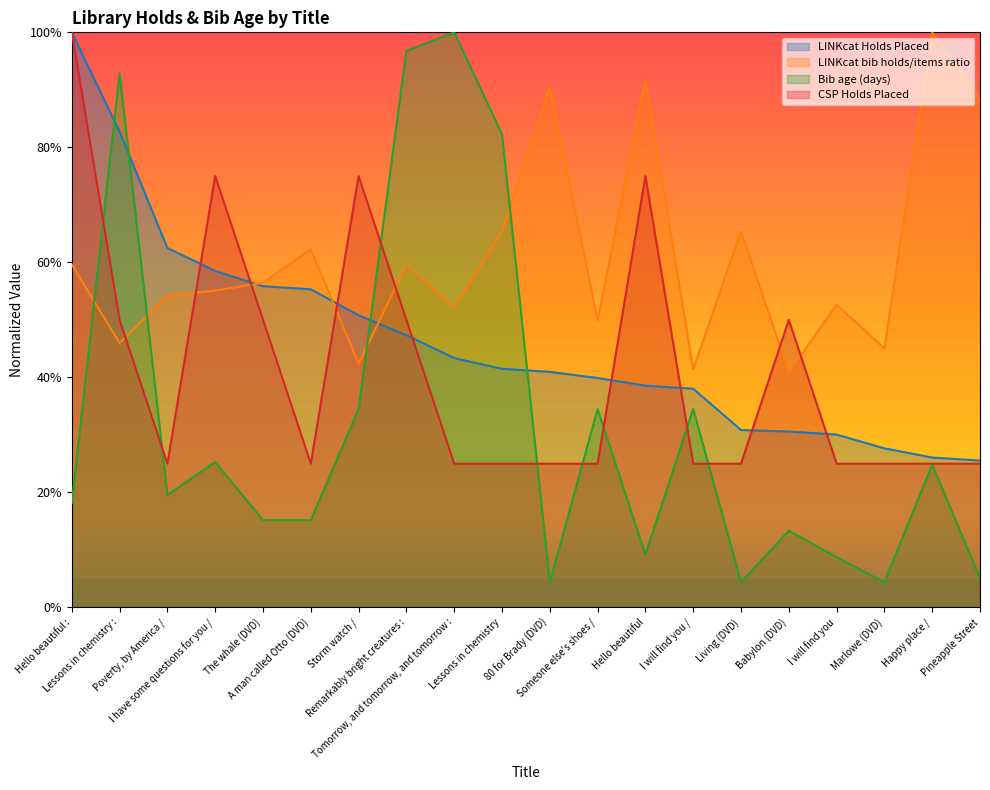

True or false: LINKcat Holds Placed has a value of 41.5 at Lessons in chemistry.

True